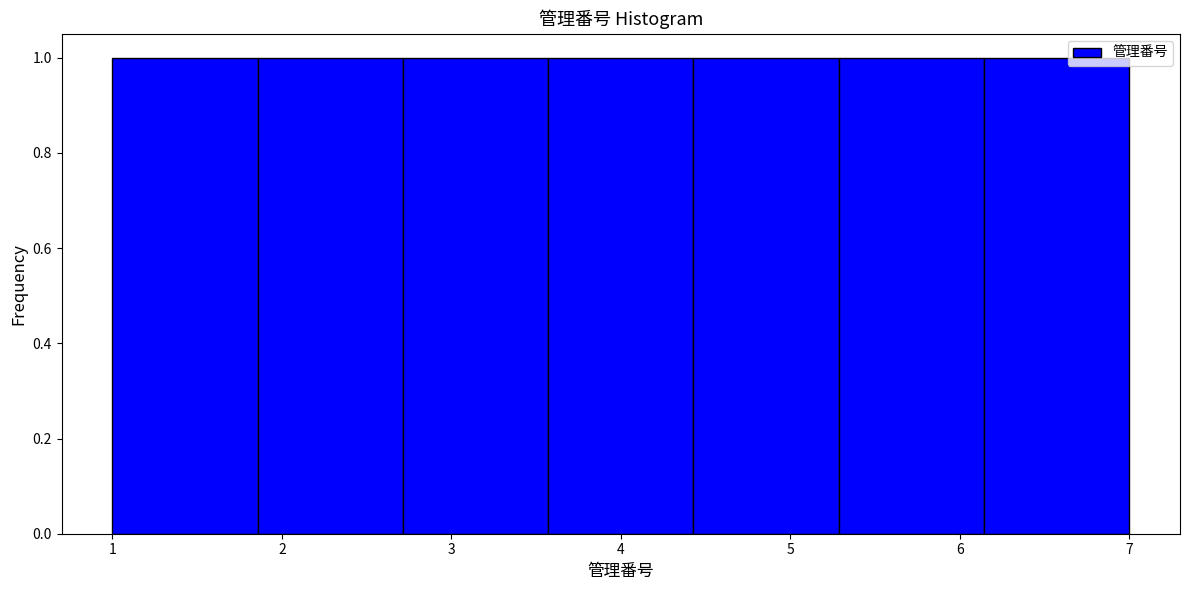

Reading left to right, list every bar in this chart as the range it spans on the x-axis followed by its height. Neither the bar edges nor the heights are printed on the chart, so give them approximately, as read against the axes.

1.0 to 1.9: 1
1.9 to 2.7: 1
2.7 to 3.6: 1
3.6 to 4.4: 1
4.4 to 5.3: 1
5.3 to 6.1: 1
6.1 to 7.0: 1